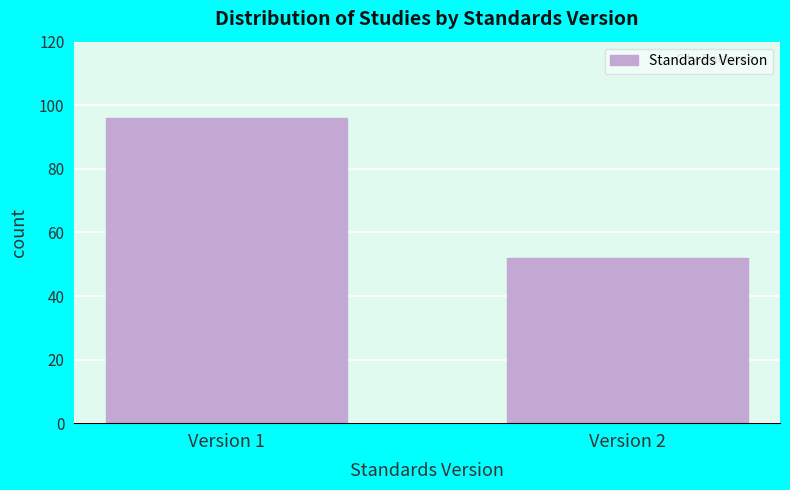

Reading left to right, transcribe all the data shown in this chart.

Version 1=96	Version 2=52